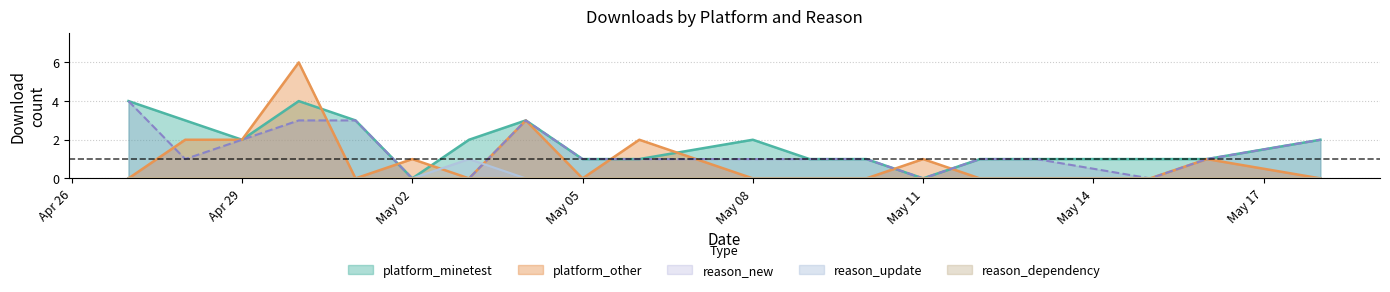

Where is the first local minimum for reason_new?

2024-04-28